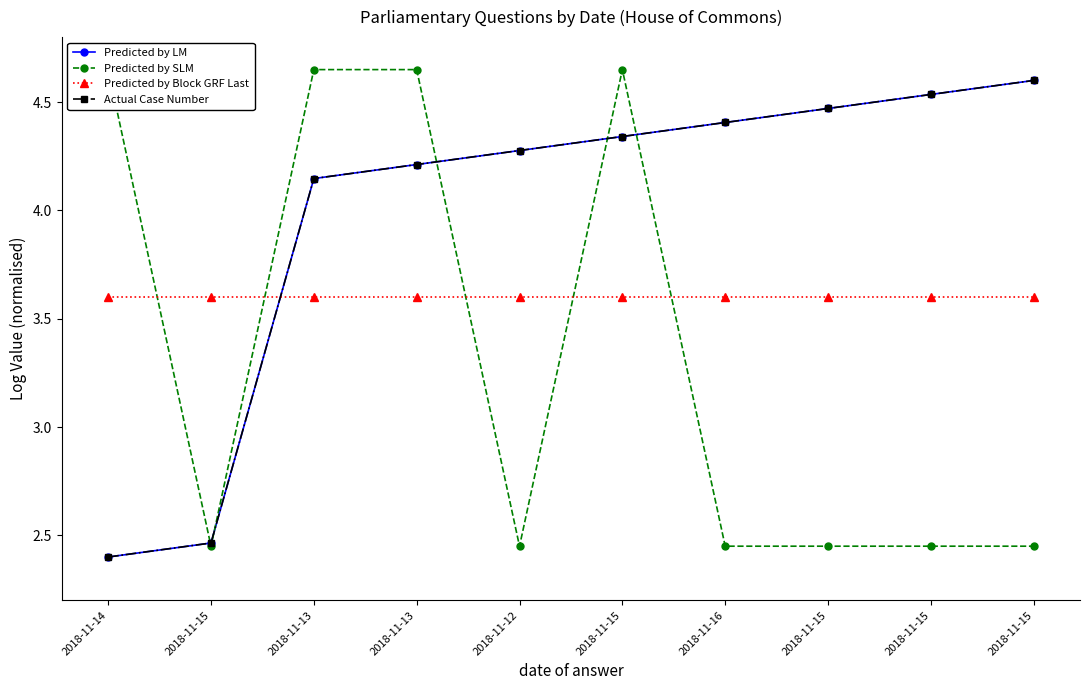

Rank the series by their maximum value, from highest to lowest.

Predicted by SLM, Predicted by LM, Actual Case Number, Predicted by Block GRF Last